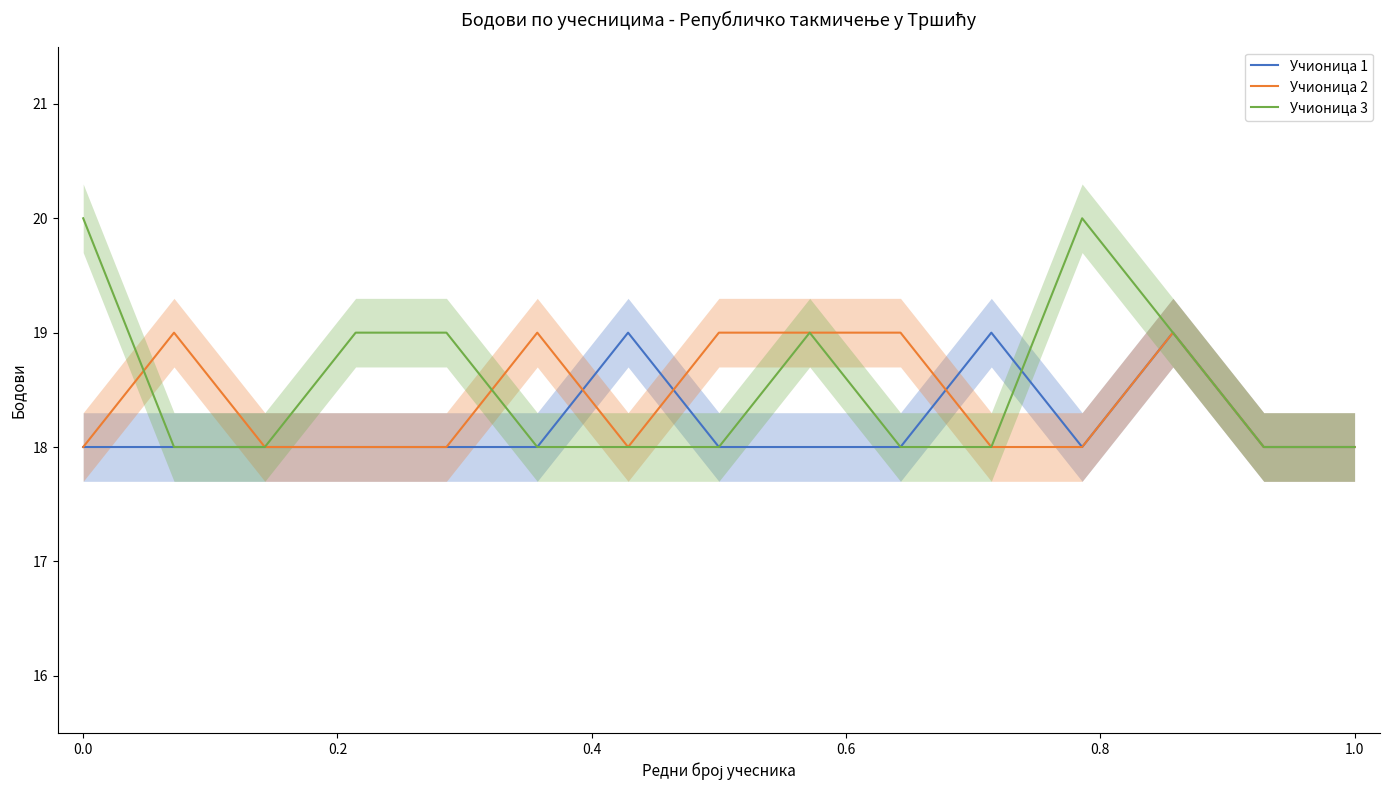

The Учионица 1 series shows 18 at 0.0. True or false?

True